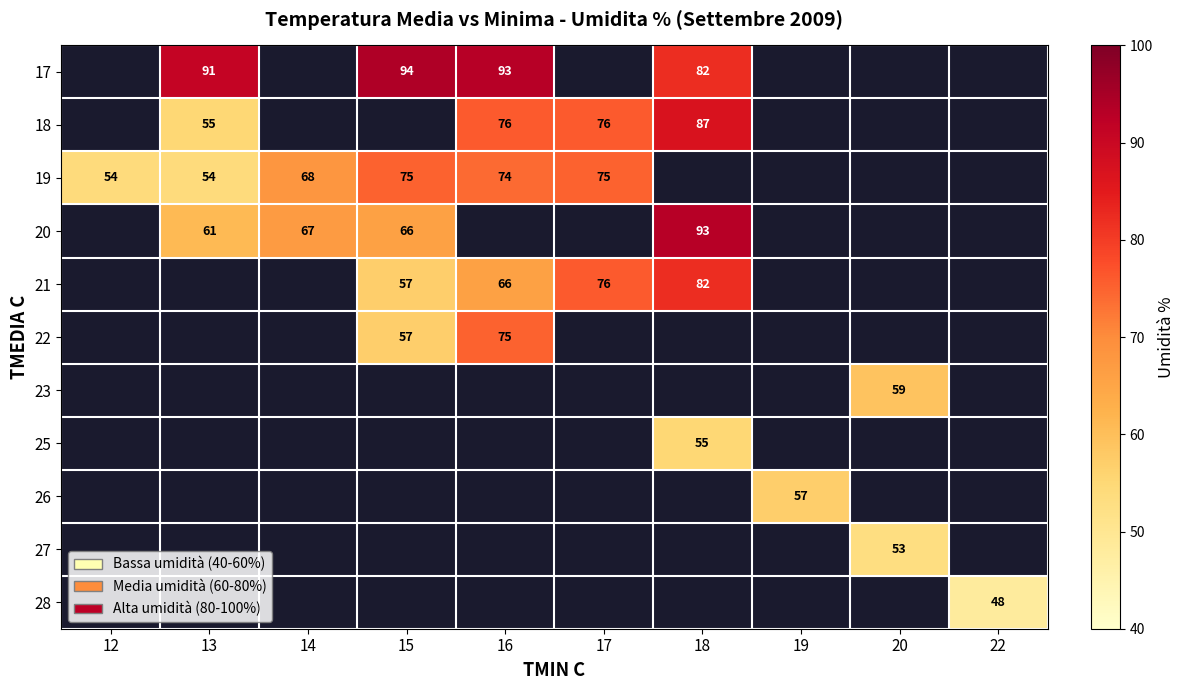

What is the greatest value displayed?

94.0